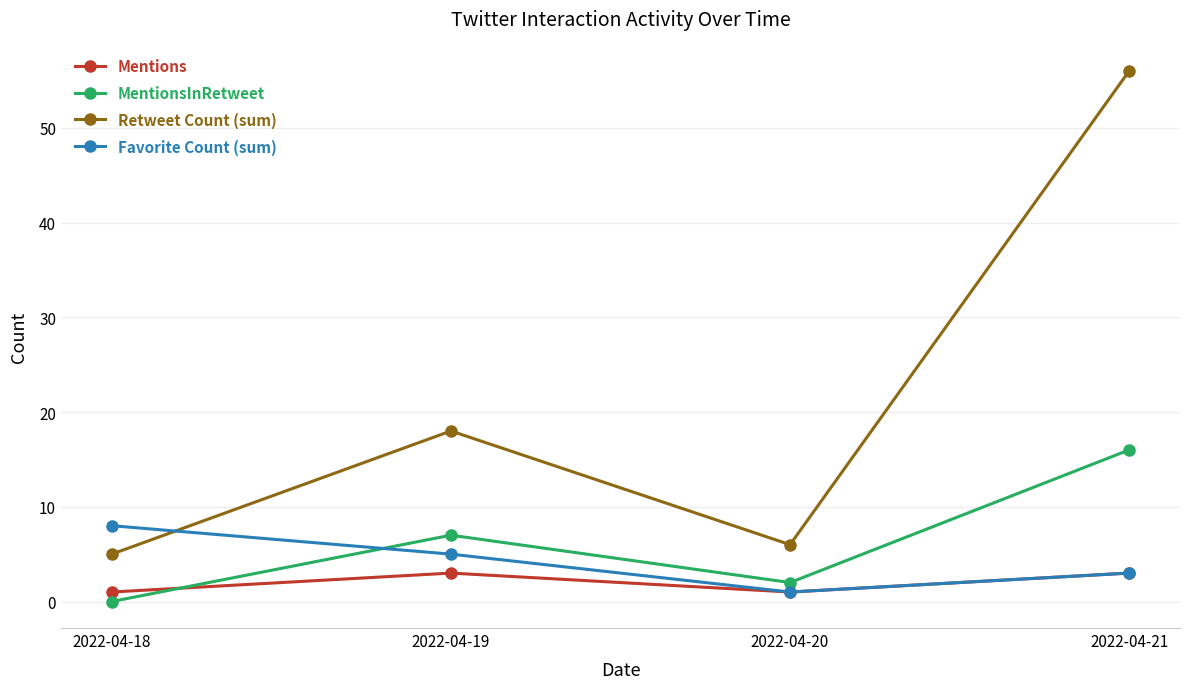

How many intersections are there between Favorite Count (sum) and Retweet Count (sum)?

1